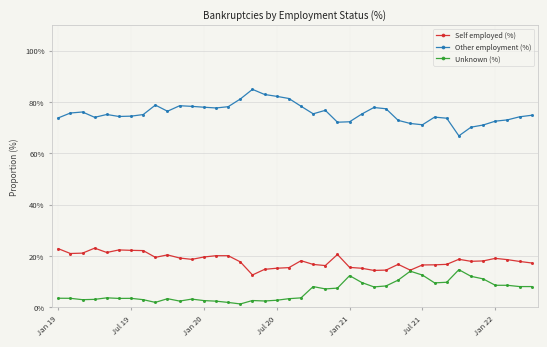

Which series has the largest range (max minus min)?

Other employment (%)